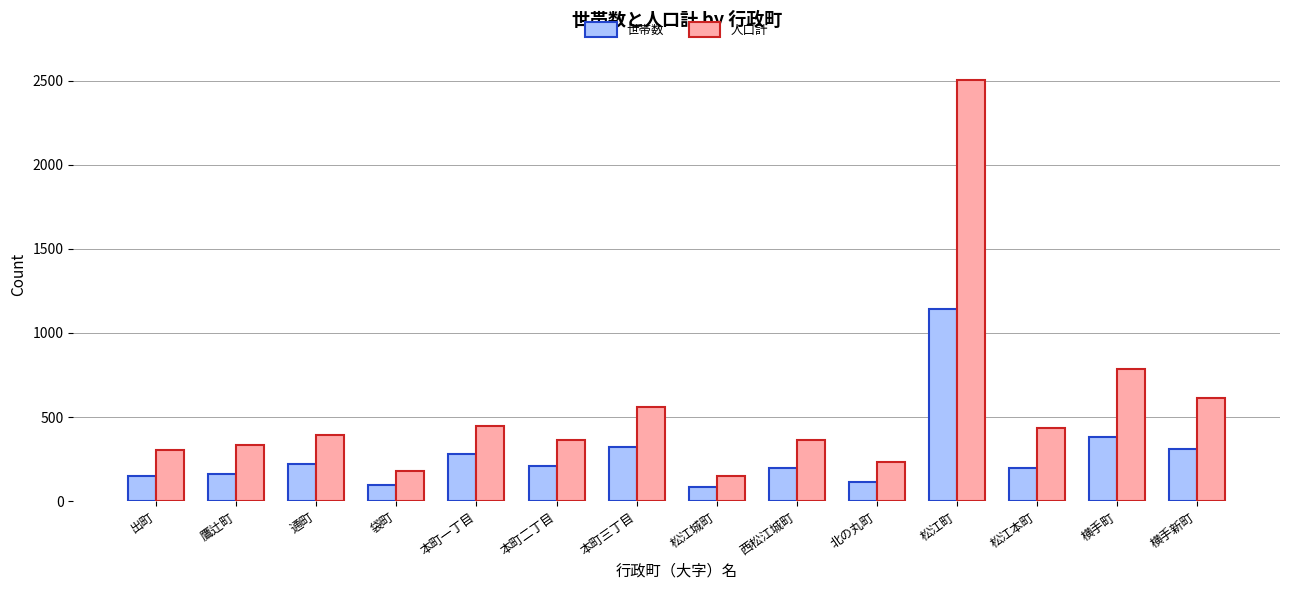

The value of 人口計 at 袋町 is 81. True or false?

False